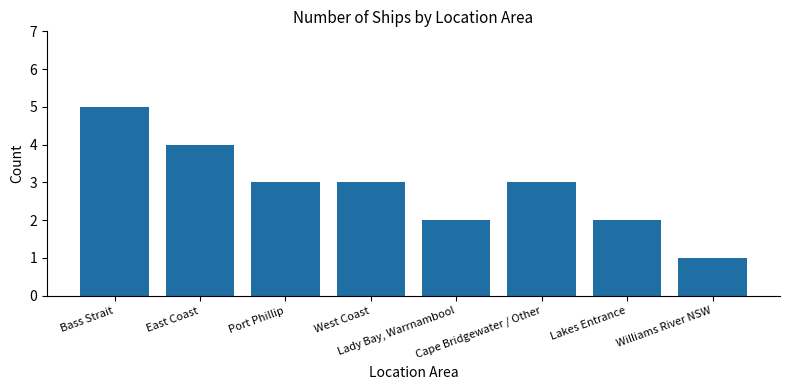

What is the greatest value displayed?

5